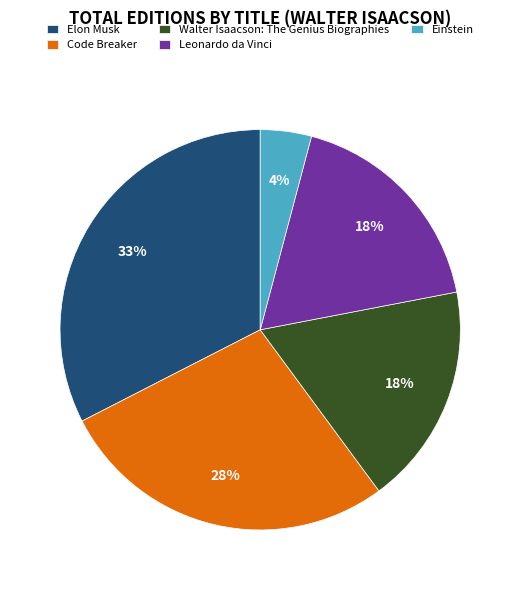

Between Elon Musk and Einstein, which is larger?

Elon Musk